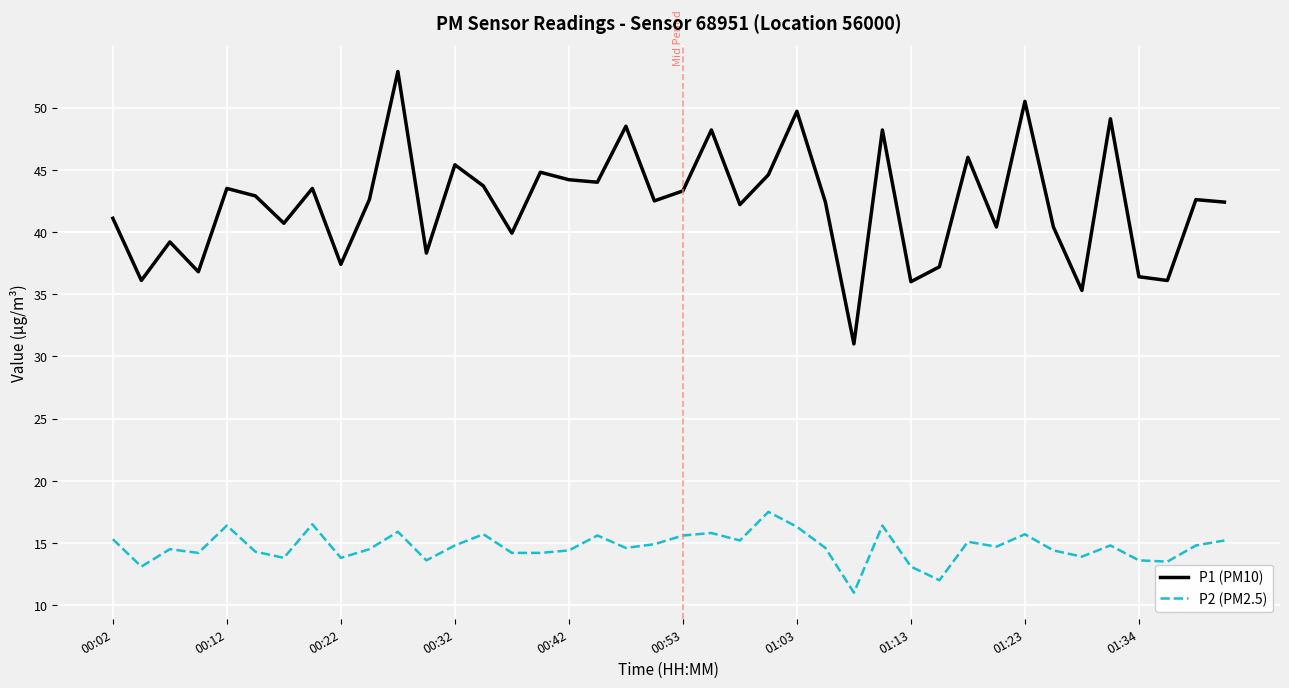

Rank the series by their maximum value, from lowest to highest.

P2 (PM2.5), P1 (PM10)